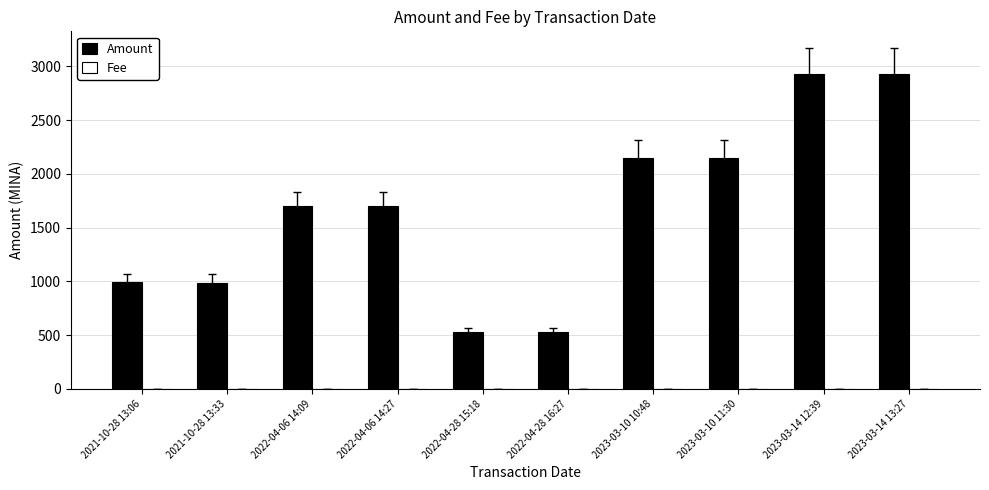

What is the spread (max minus min) of values at 2023-03-10 11:30?

2145.2